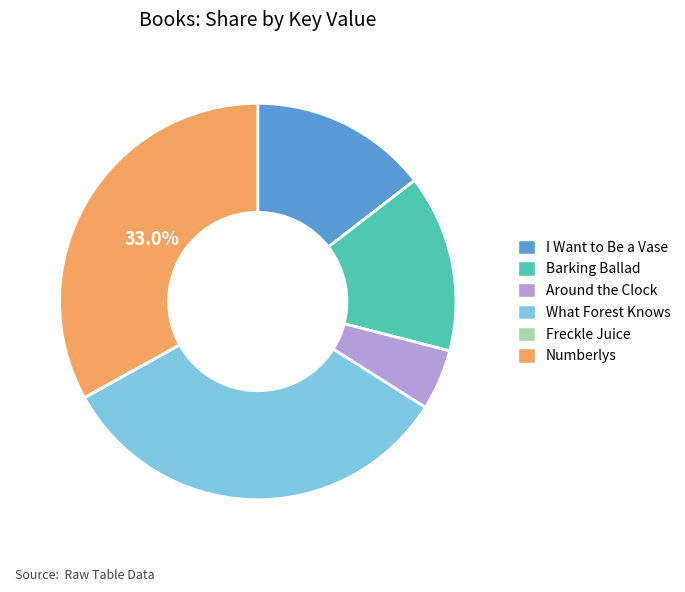

True or false: Barking Ballad accounts for 23% of the total.

False